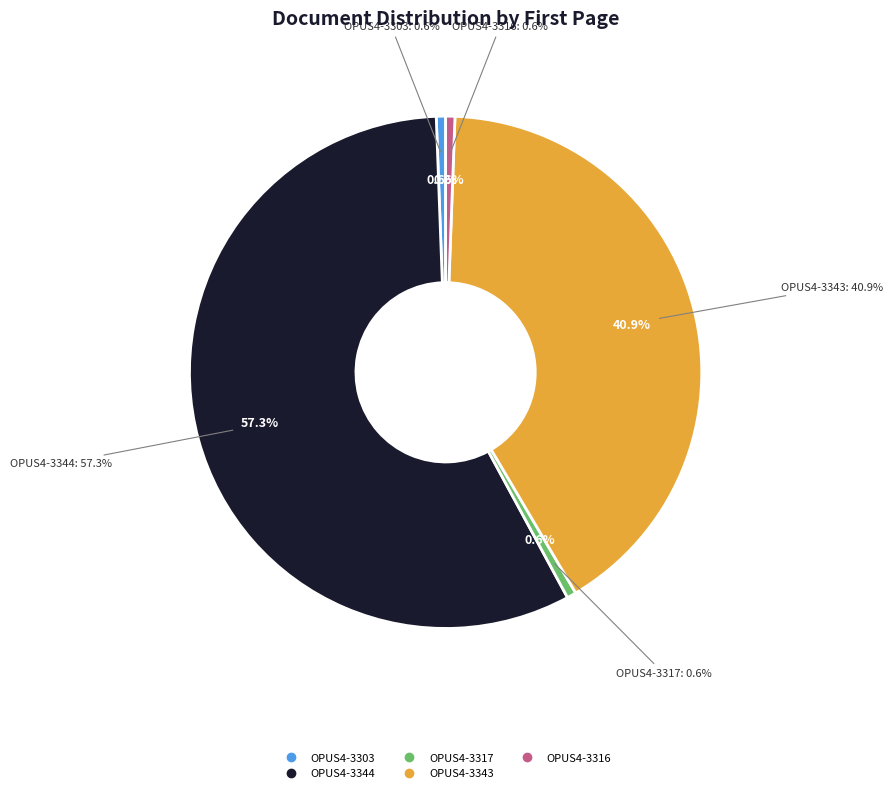

How many segments does this pie chart have?

5